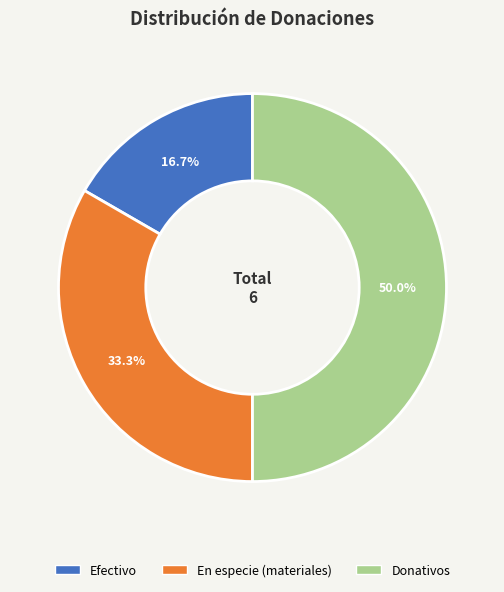

What percentage is the En especie (materiales) slice, to the nearest percent?

33%